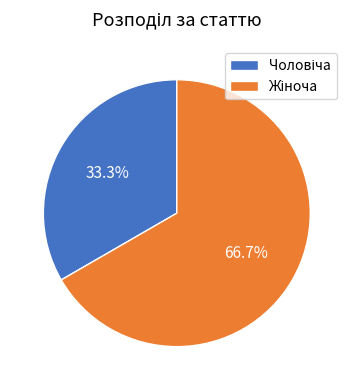

How many segments does this pie chart have?

2